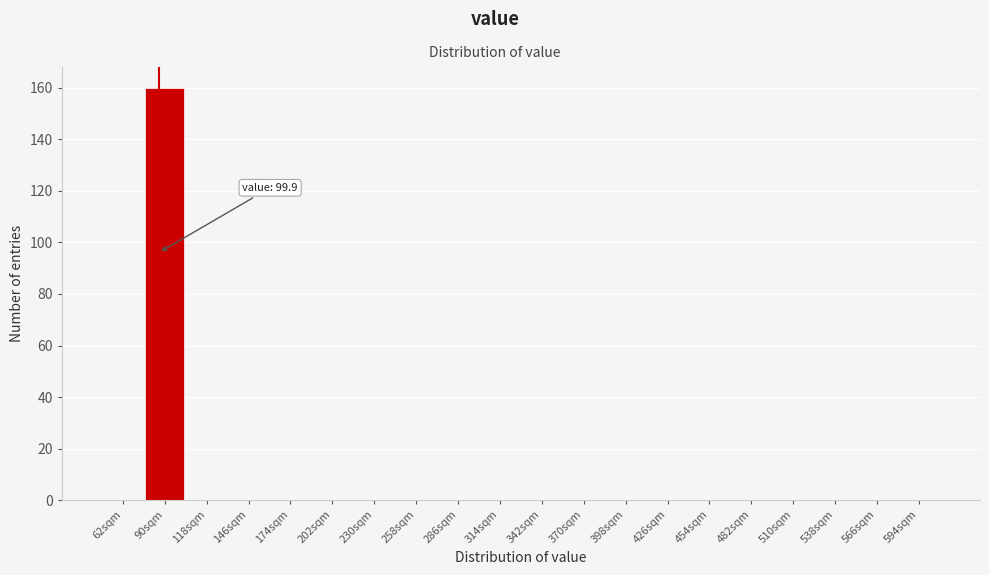

Reading left to right, extract all data points from this chart.

62sqm=0	90sqm=160	118sqm=0	146sqm=0	174sqm=0	202sqm=0	230sqm=0	258sqm=0	286sqm=0	314sqm=0	342sqm=0	370sqm=0	398sqm=0	426sqm=0	454sqm=0	482sqm=0	510sqm=0	538sqm=0	566sqm=0	594sqm=0